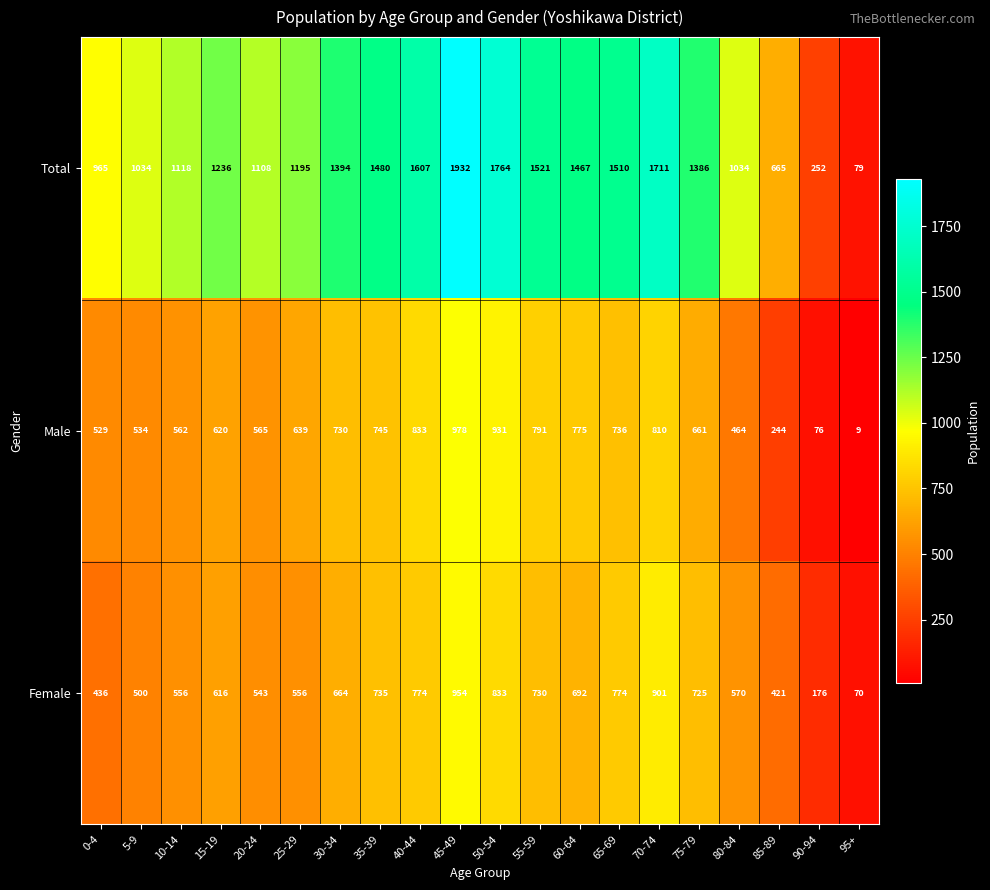

Is it true that Female equals 993 at 55-59?

False